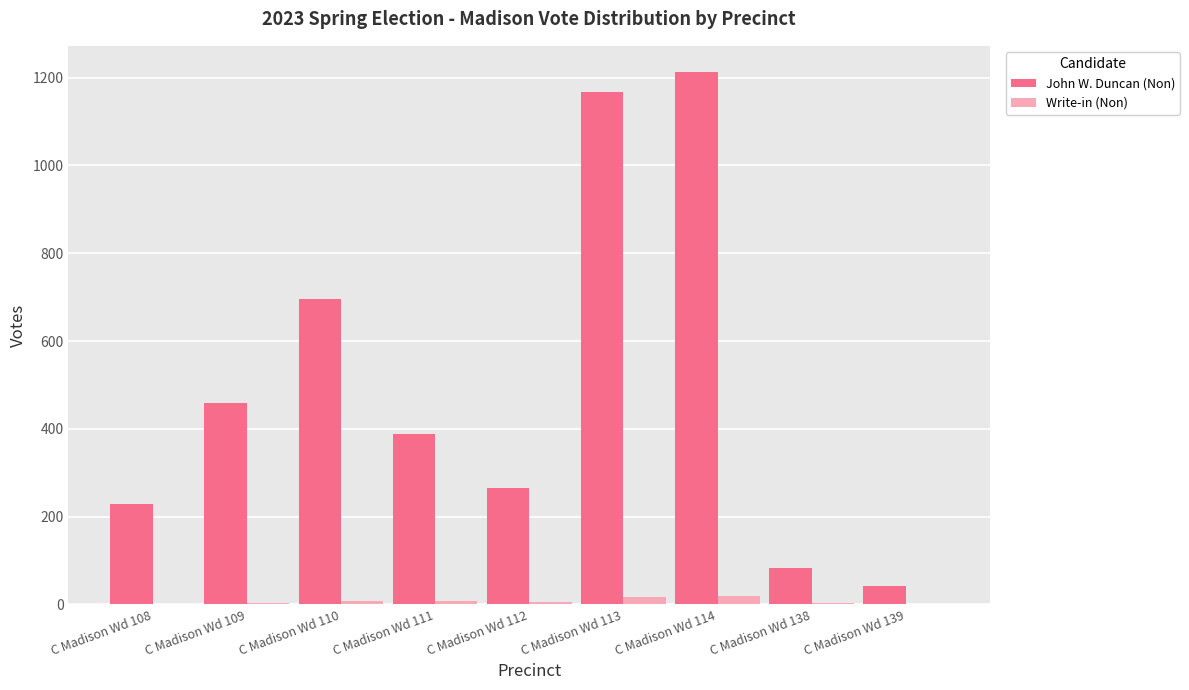

How many data points does each series have?

9